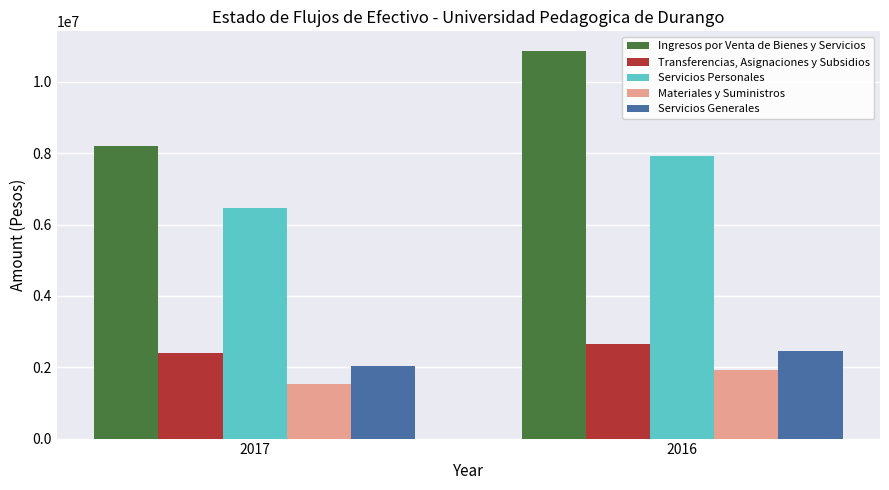

What value does the Transferencias, Asignaciones y Subsidios series have at 2016?

2644672.0